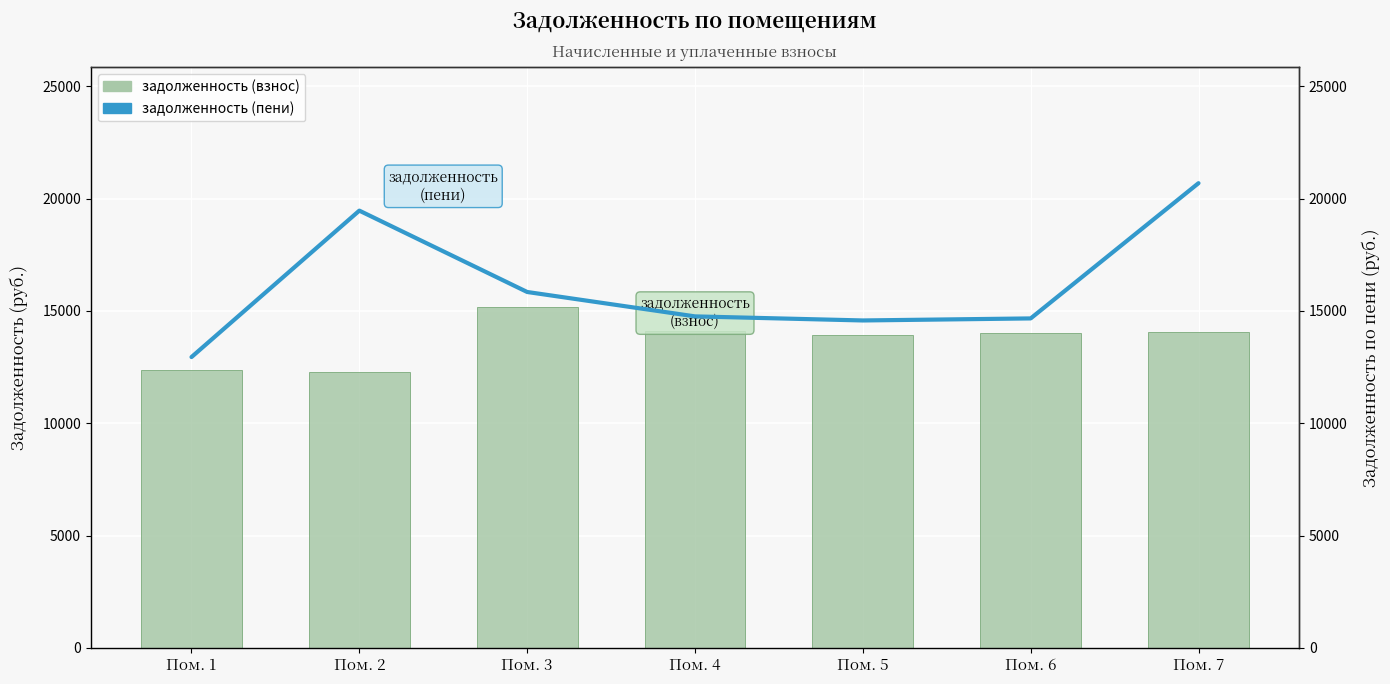

At which category is the sum across all series the highest?

Пом. 7